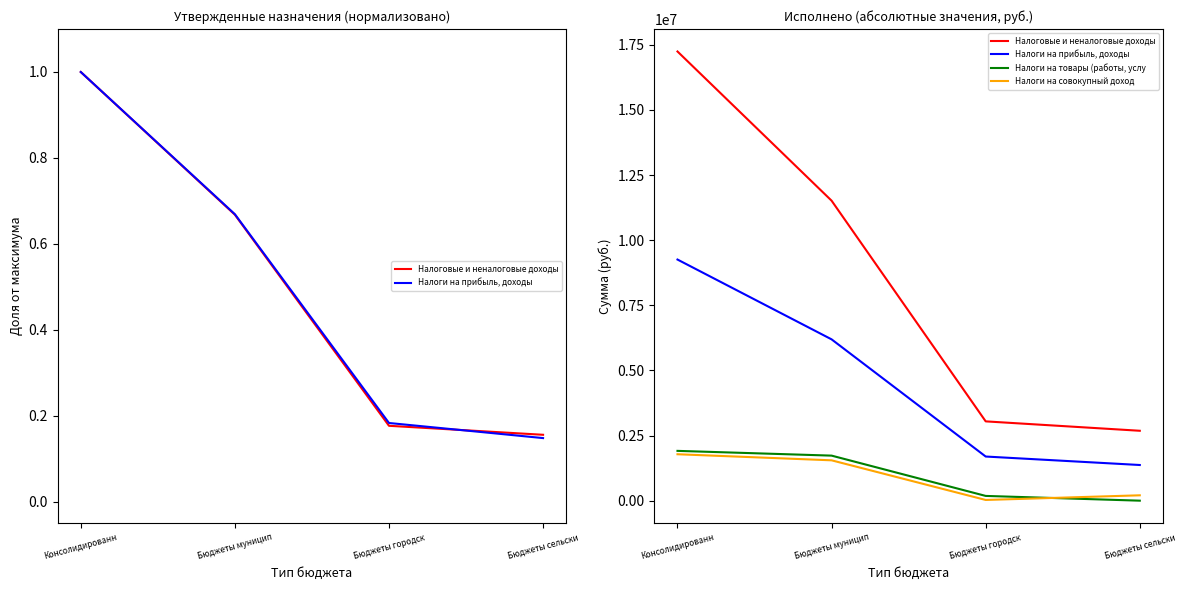

What is the total value across all series at Консолидированн?

30198306.0